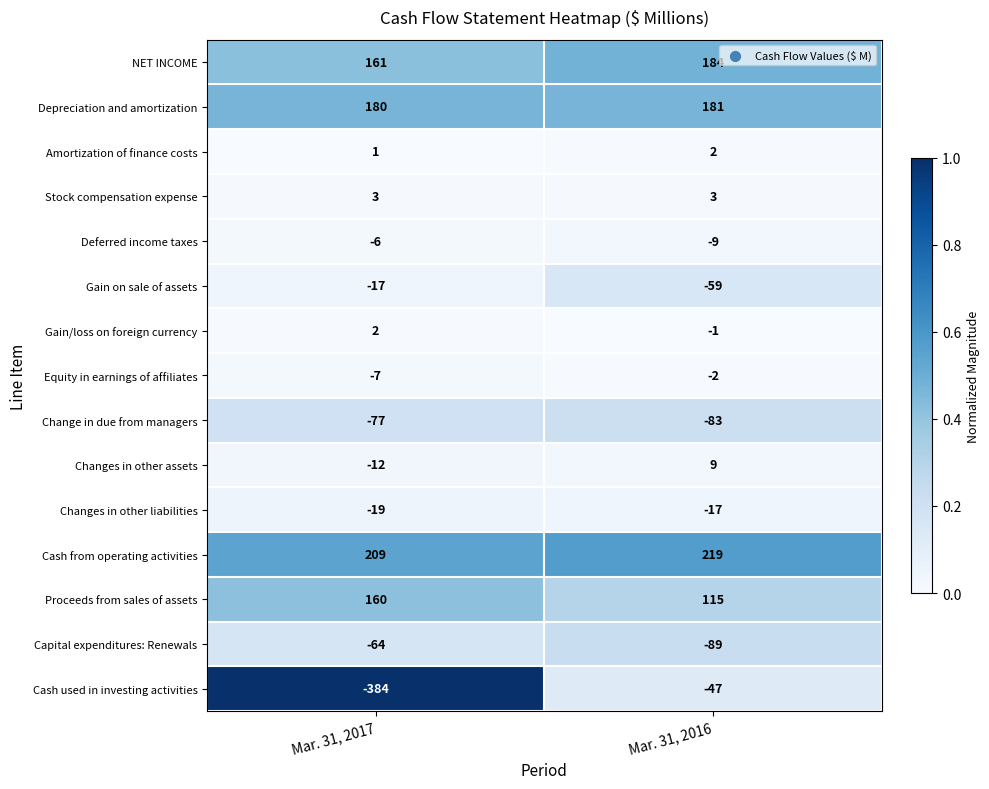

At Mar. 31, 2016, list the series in order from largest to smallest.

Cash from operating activities, NET INCOME, Depreciation and amortization, Proceeds from sales of assets, Changes in other assets, Stock compensation expense, Amortization of finance costs, Gain/loss on foreign currency, Equity in earnings of affiliates, Deferred income taxes, Changes in other liabilities, Cash used in investing activities, Gain on sale of assets, Change in due from managers, Capital expenditures: Renewals